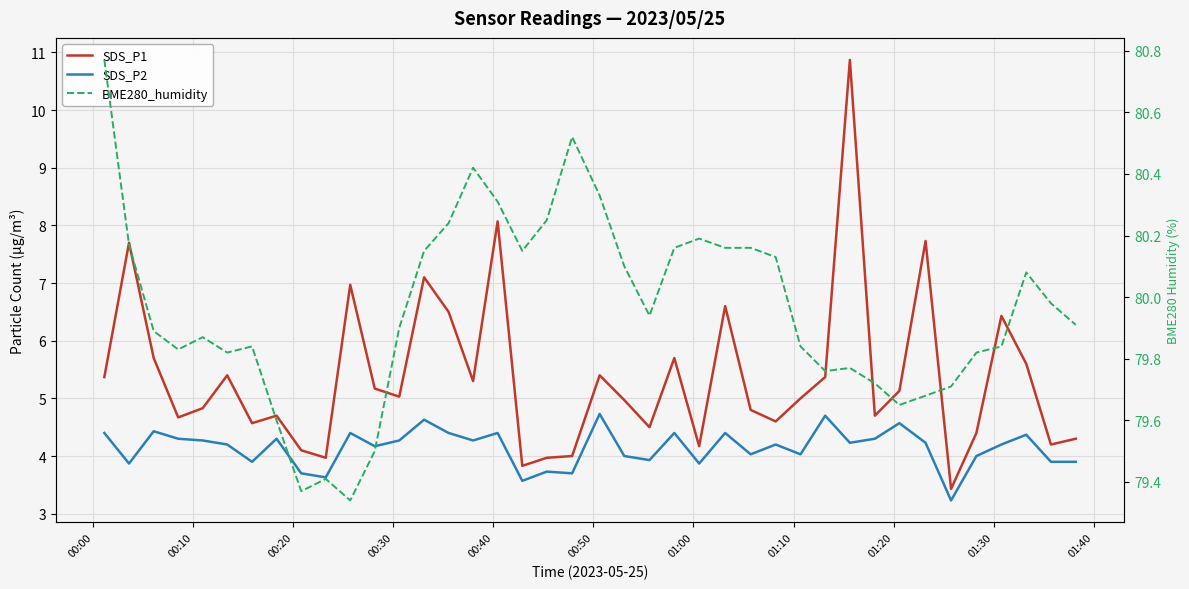

What is the value of the SDS_P1 point at the 22nd from the left?

5.0